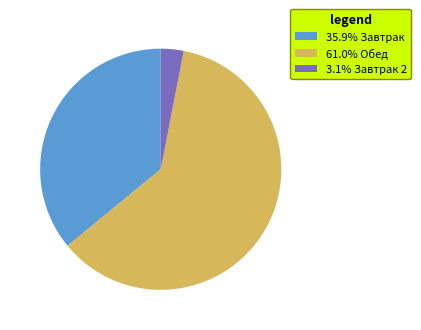

Is there a majority slice in this chart?

Yes